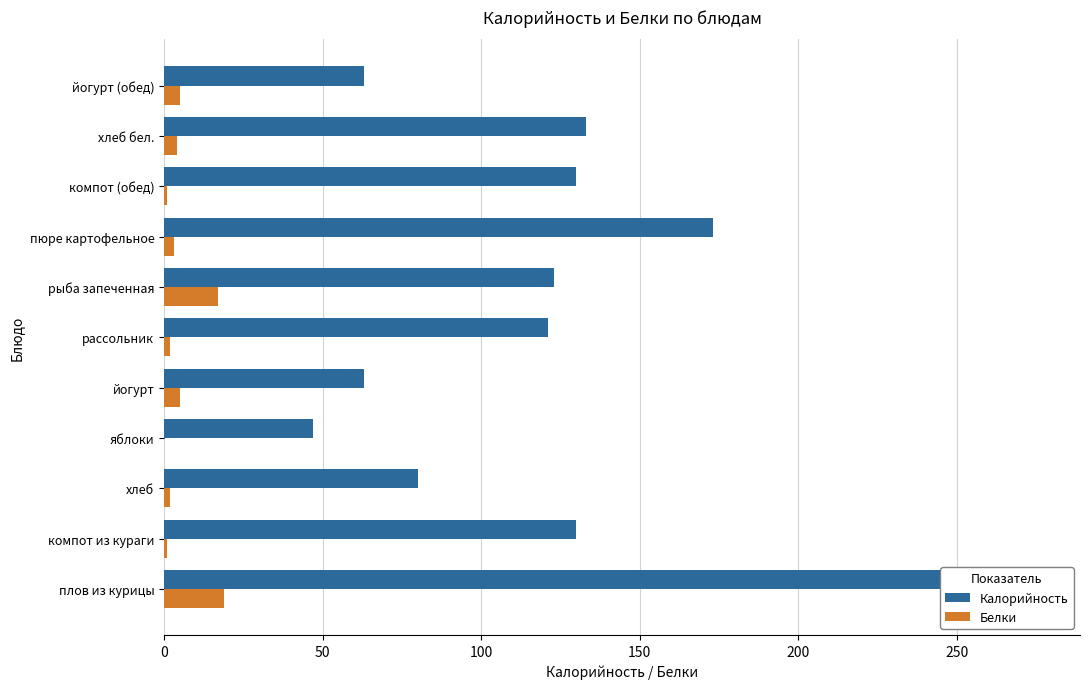

What is the sum of the Калорийность values at хлеб бел. and плов из курицы?

408